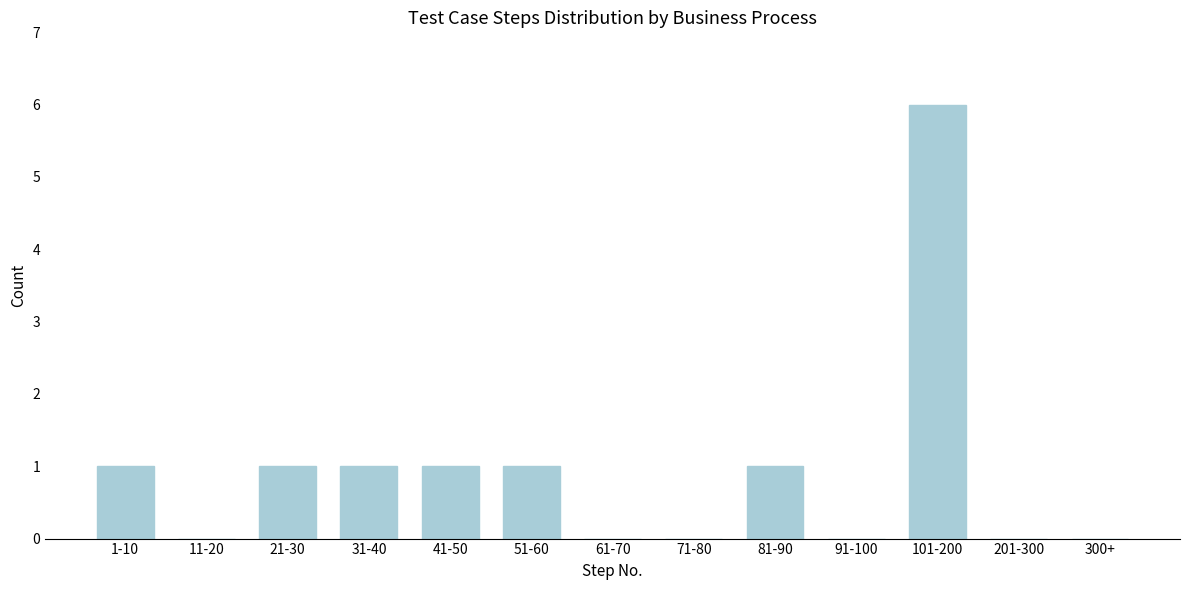

Which has a higher value, 101-200 or 91-100?

101-200